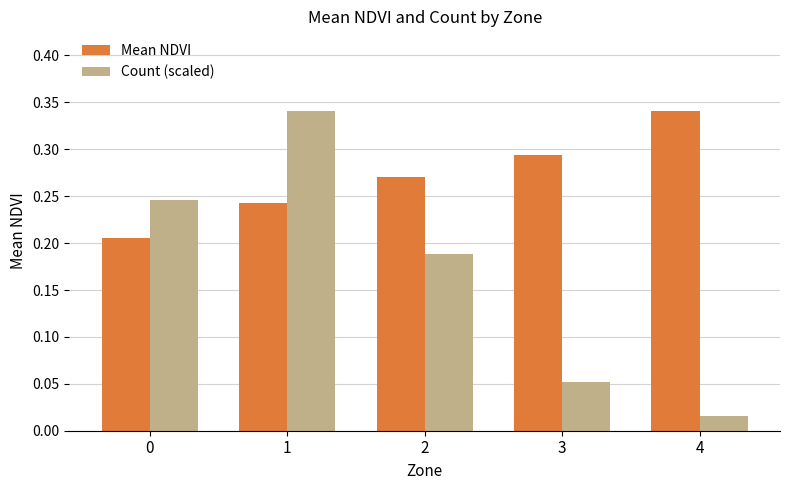

How many bars are there in each group?

2